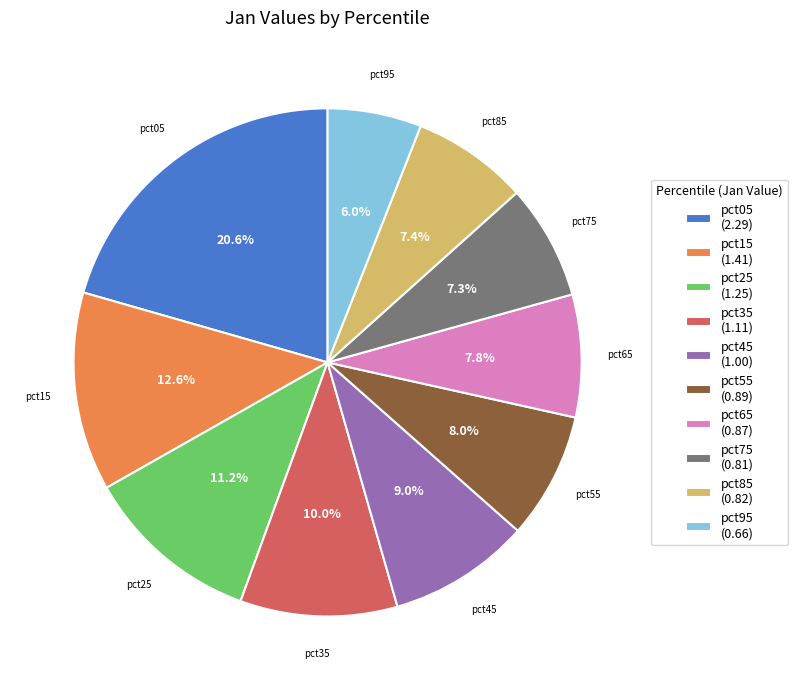

Count the number of slices in the pie.

10